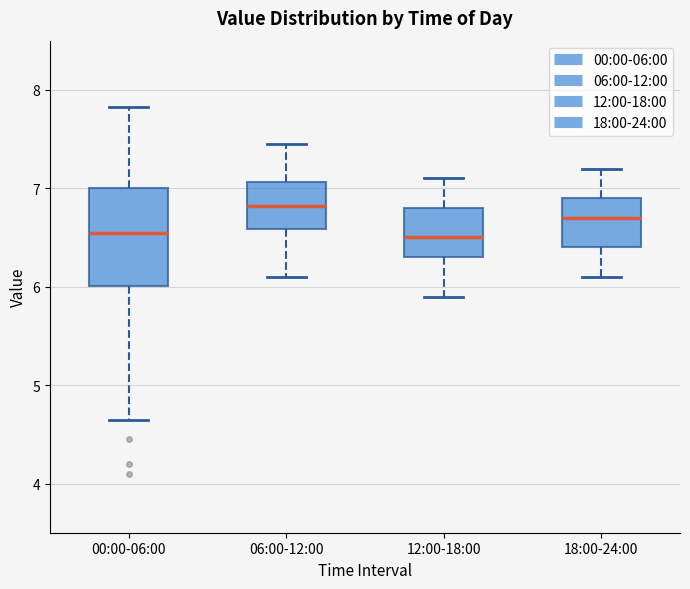

Reading left to right, transcribe this box plot: for each box, give where its median line is, the range the box spans, and where its two whiskers end, as read against the y-axis. The values are not printed on the chart, so give them approximately, as read against the axis.

00:00-06:00: median 6.6, box 6.0 to 7.0, whiskers 4.7 to 7.8
06:00-12:00: median 6.8, box 6.6 to 7.1, whiskers 6.1 to 7.5
12:00-18:00: median 6.5, box 6.3 to 6.8, whiskers 5.9 to 7.1
18:00-24:00: median 6.7, box 6.4 to 6.9, whiskers 6.1 to 7.2